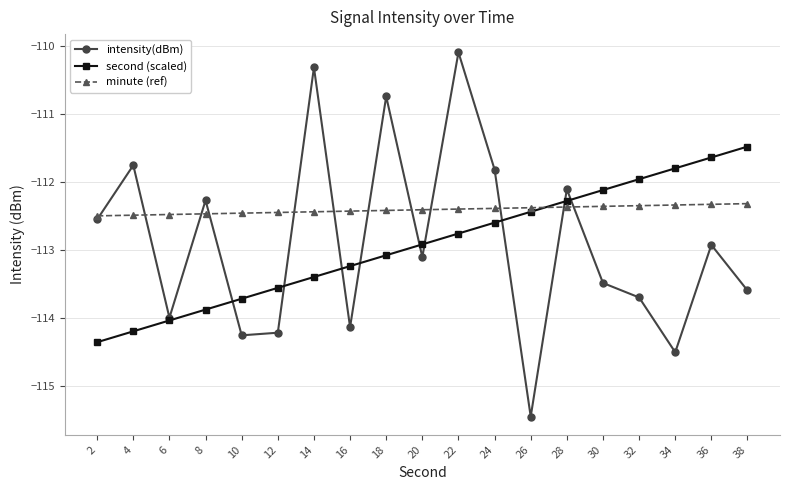

What is the smallest value displayed?

-115.5